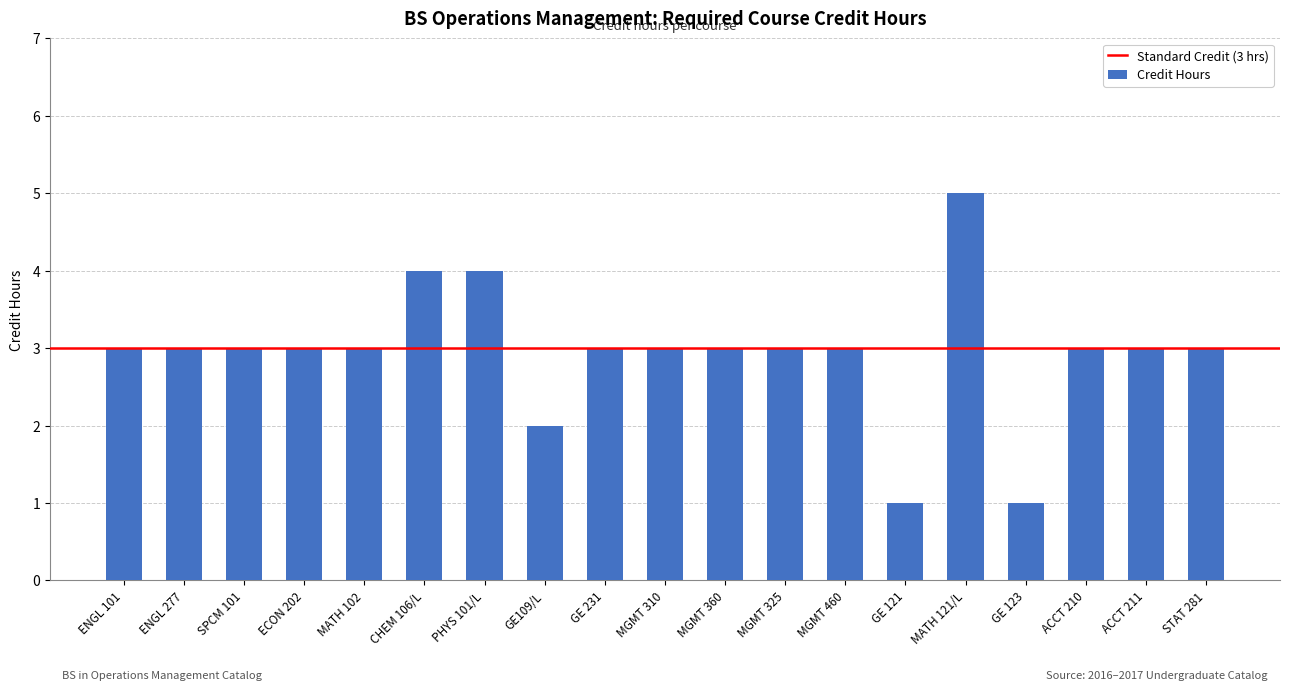

Which label corresponds to the largest value in the chart?

MATH 121/L